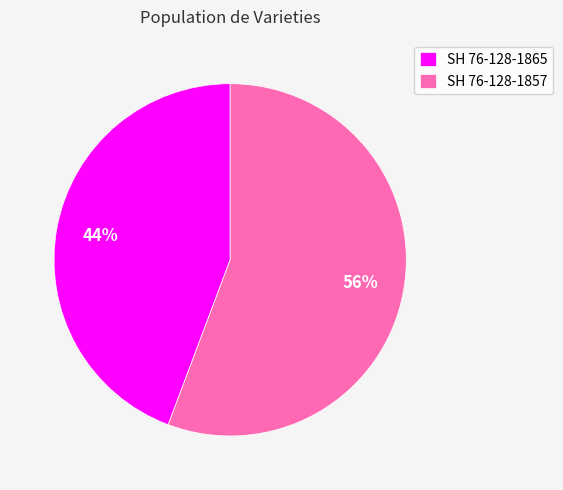

What percentage is the SH 76-128-1857 slice, to the nearest percent?

56%